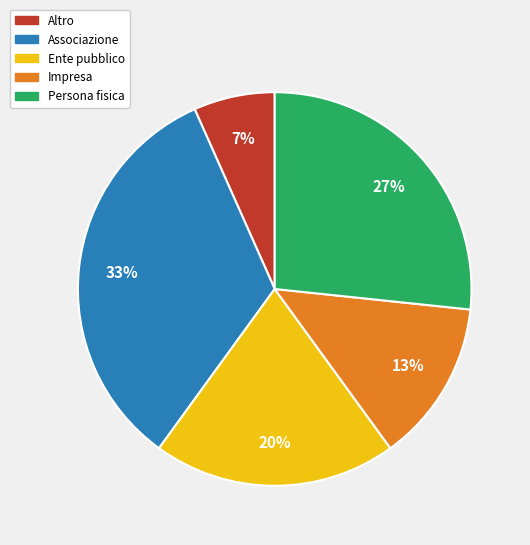

To the nearest percent, what portion does Ente pubblico represent?

20%